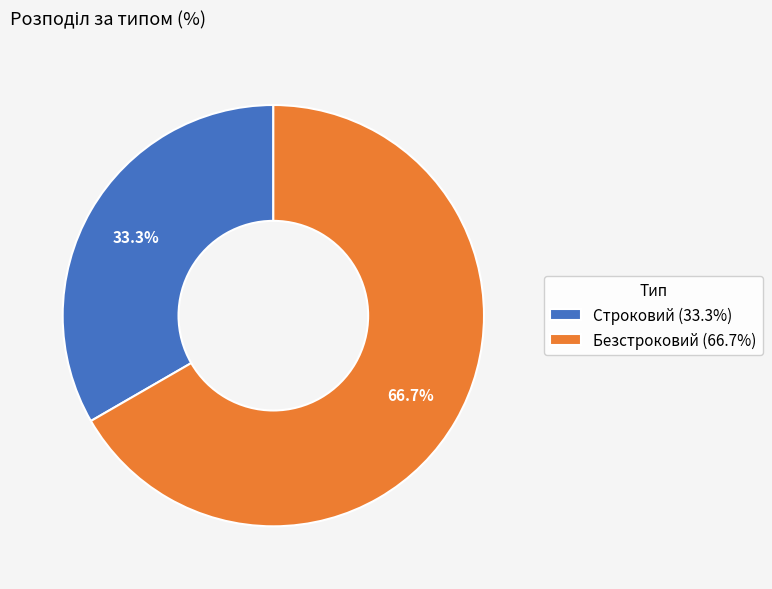

What is the smallest slice in the pie chart?

Строковий